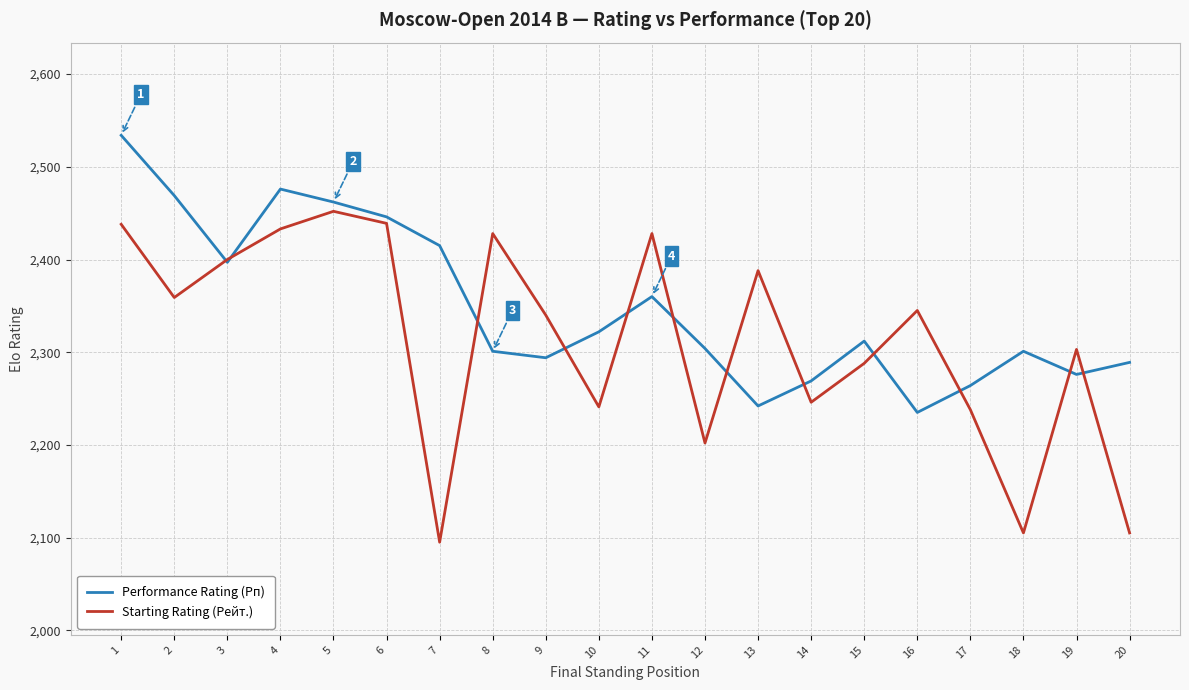

What is the smallest value displayed?

2095